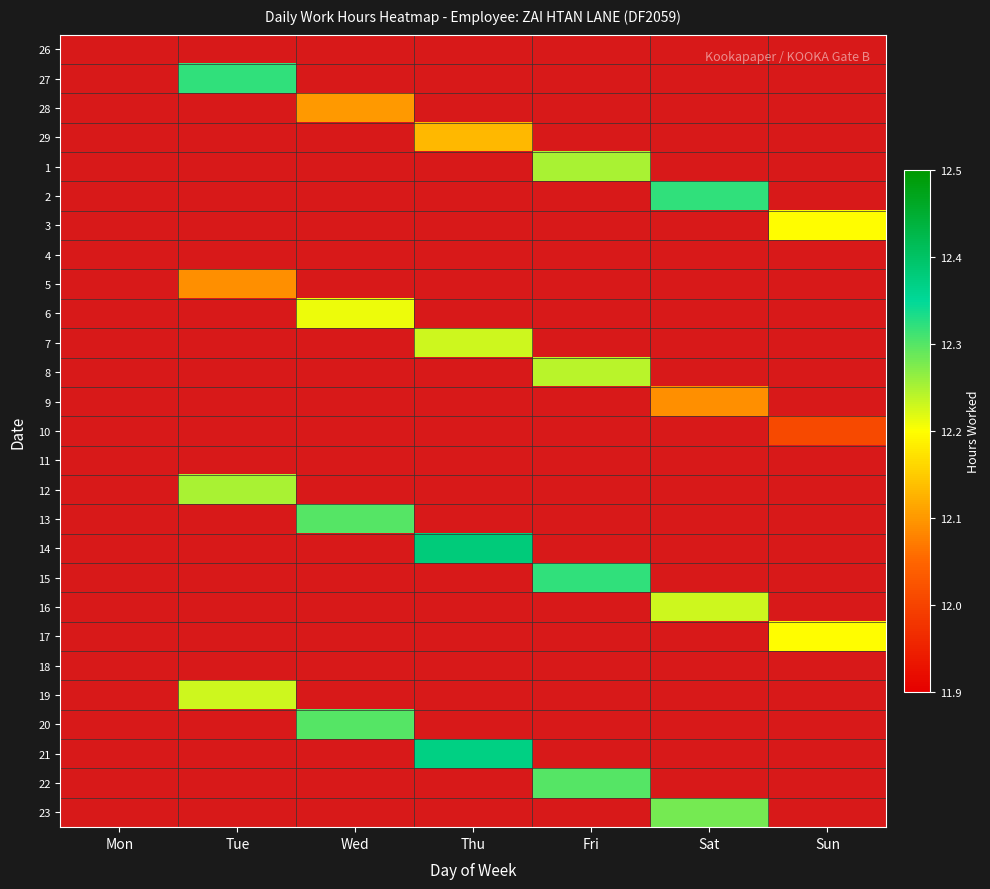

List the labels in order of 3 value, smallest first.

Mon, Tue, Wed, Thu, Fri, Sat, Sun